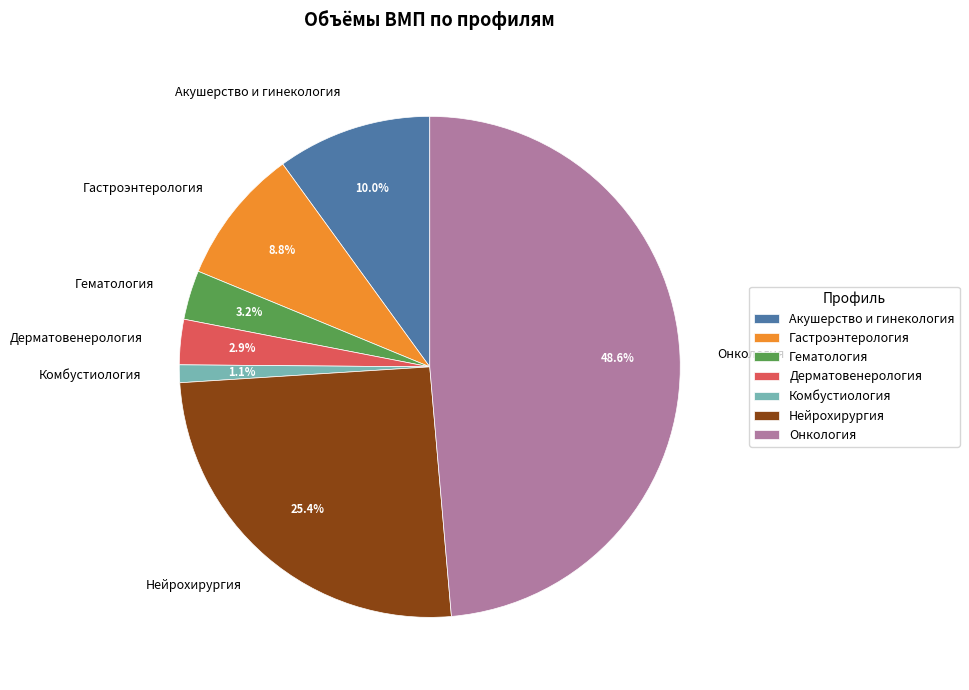

Count the number of slices in the pie.

7